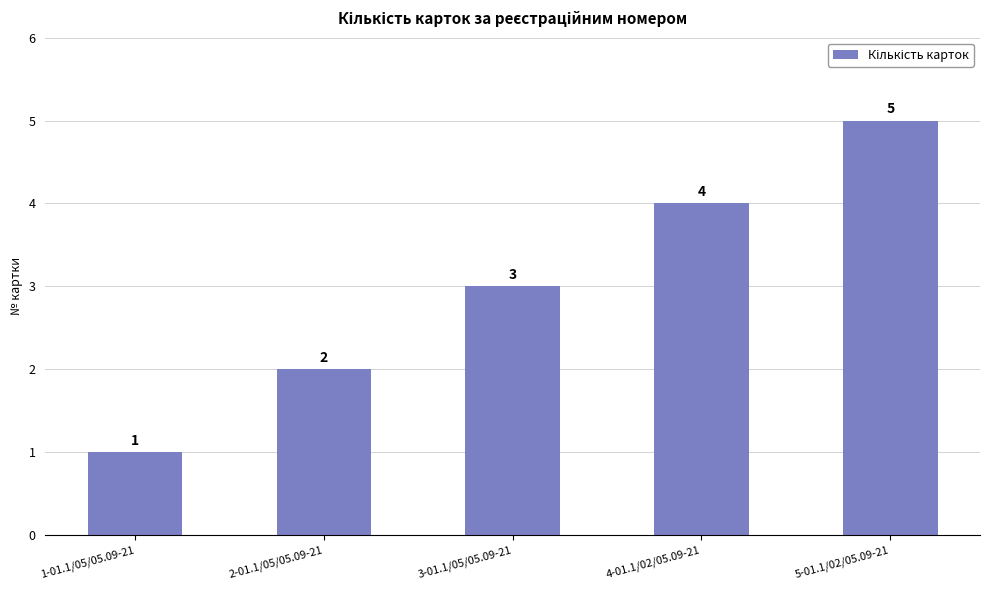

List the labels in order of value, smallest first.

1-01.1/05/05.09-21, 2-01.1/05/05.09-21, 3-01.1/05/05.09-21, 4-01.1/02/05.09-21, 5-01.1/02/05.09-21